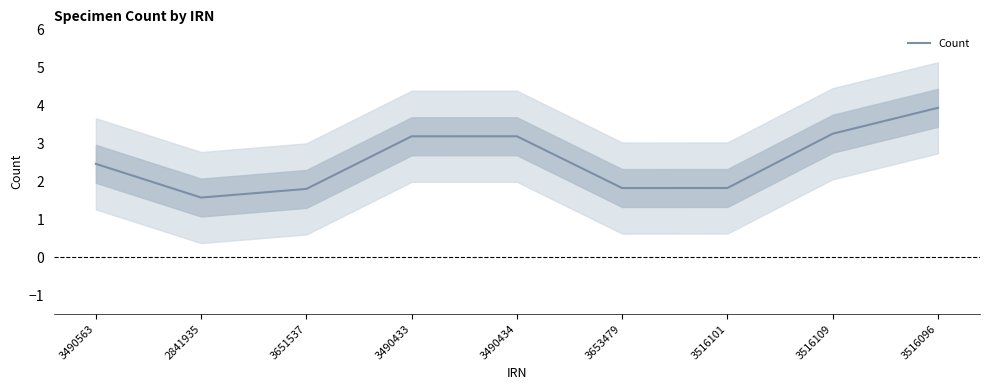

List the labels in order of value, smallest first.

2841935, 3651537, 3653479, 3516101, 3490563, 3490433, 3490434, 3516109, 3516096